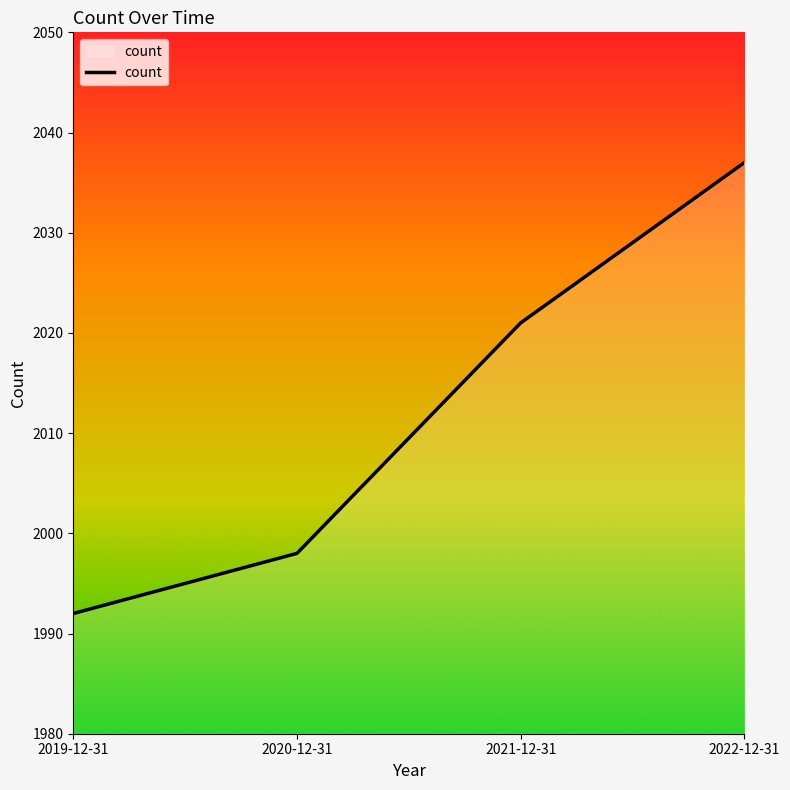

Approximately how many times larger is the value at 2021-12-31 compared to 2022-12-31?

1.0